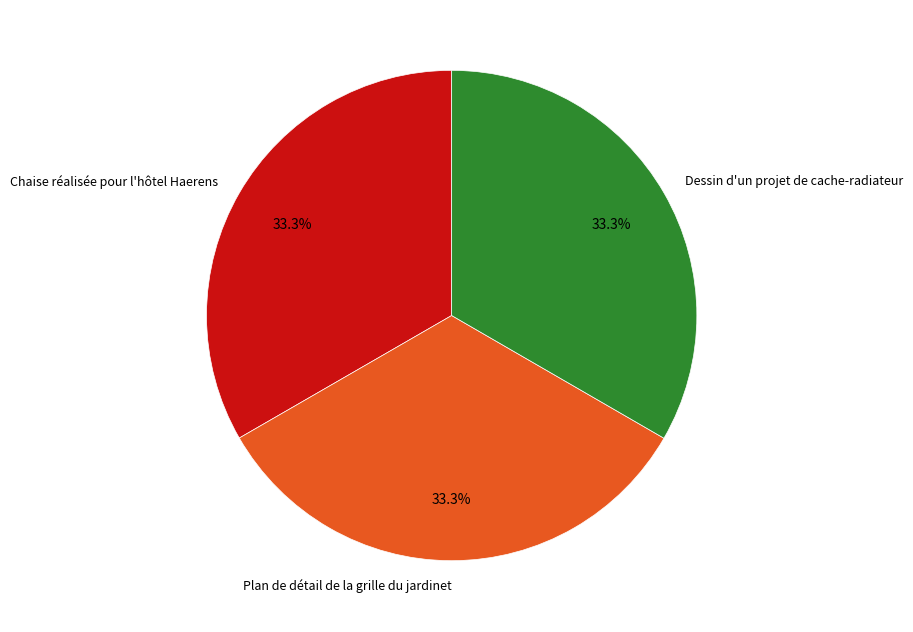

Does Dessin d'un projet de cache-radiateur represent more than half of the total?

No